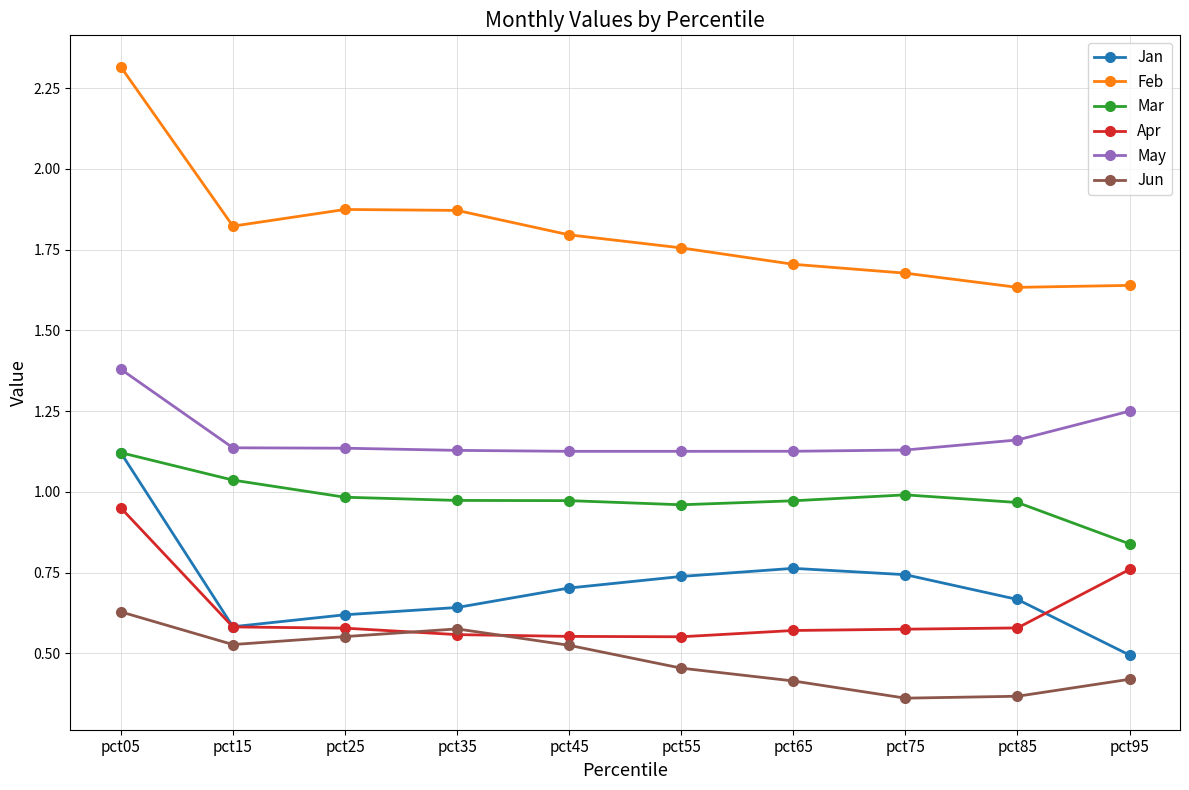

Is this an area chart (filled region under the line)?

No